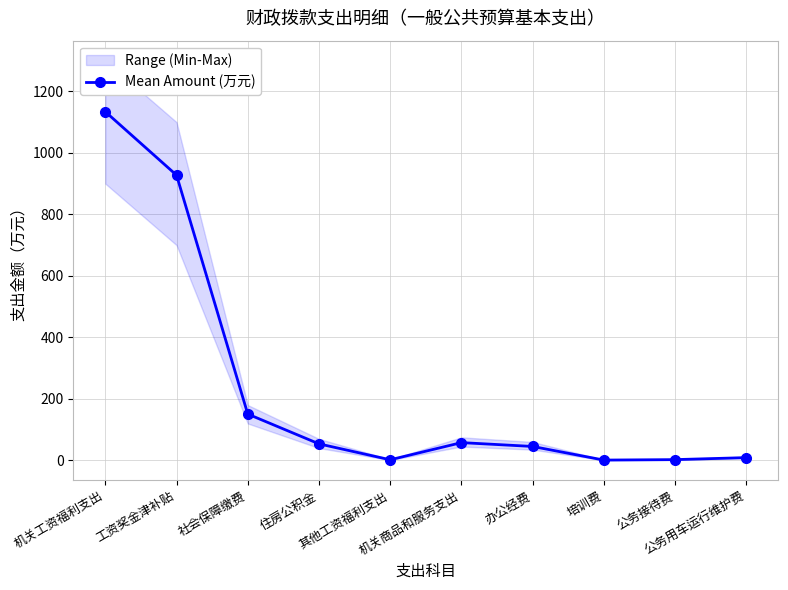

The value at 公务接待费 is 2.5. True or false?

True